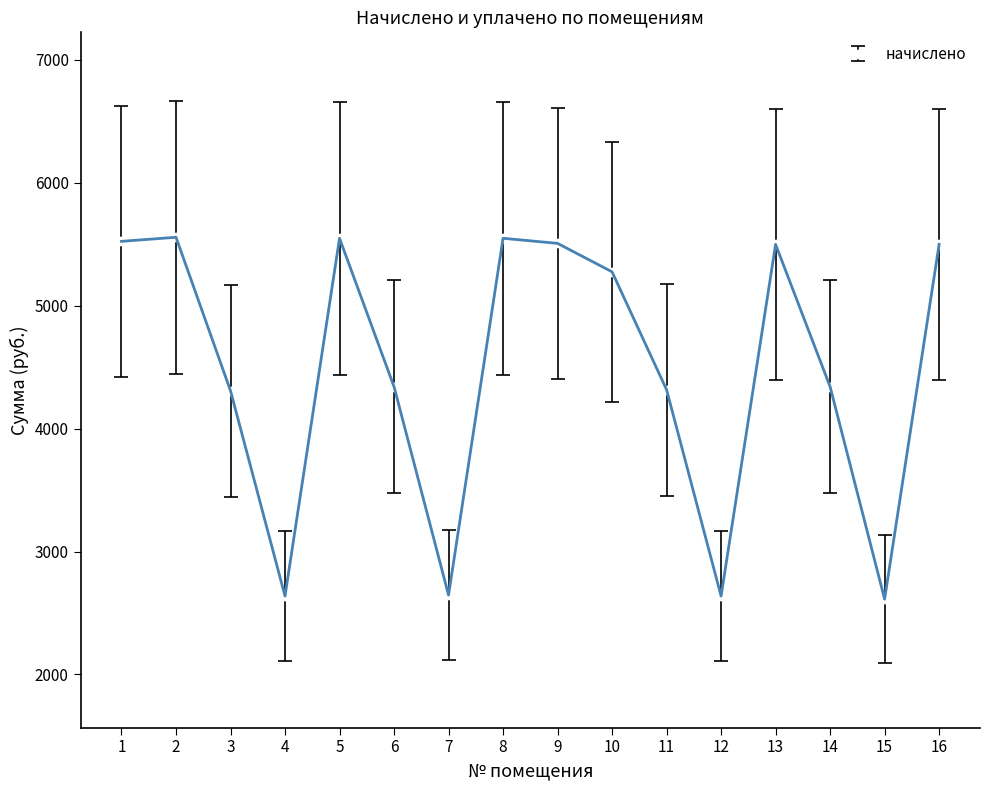

What is the smallest value displayed?

2612.6